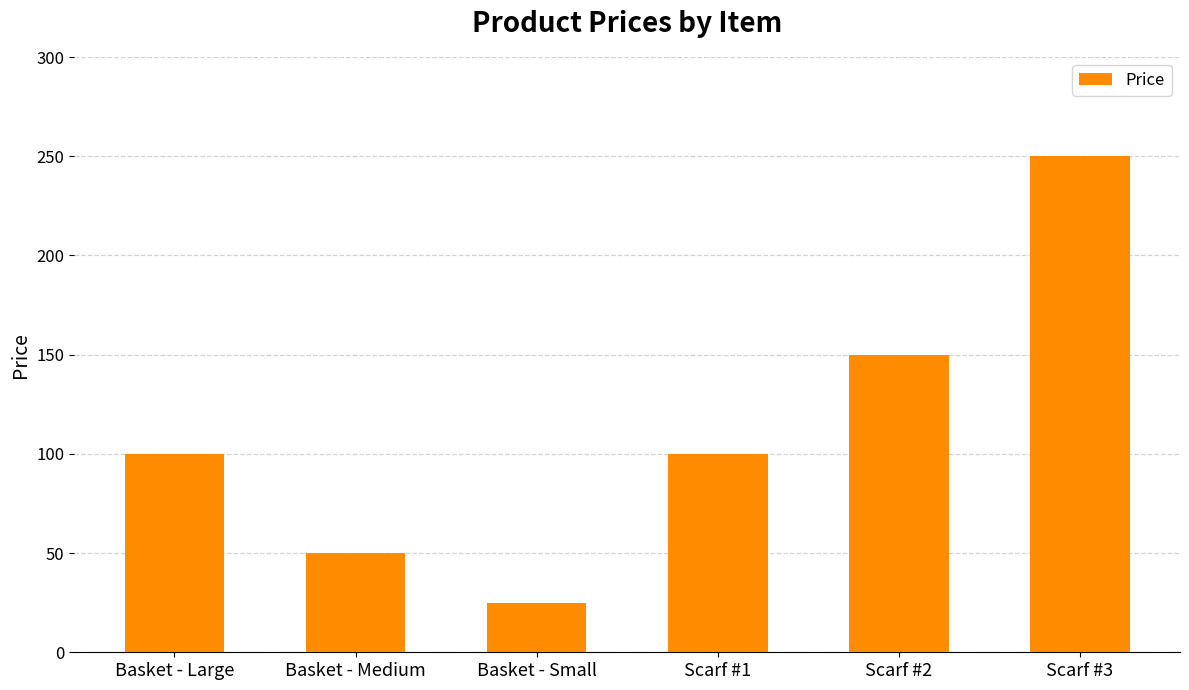

What is the label of the 3rd bar from the right?

Scarf #1